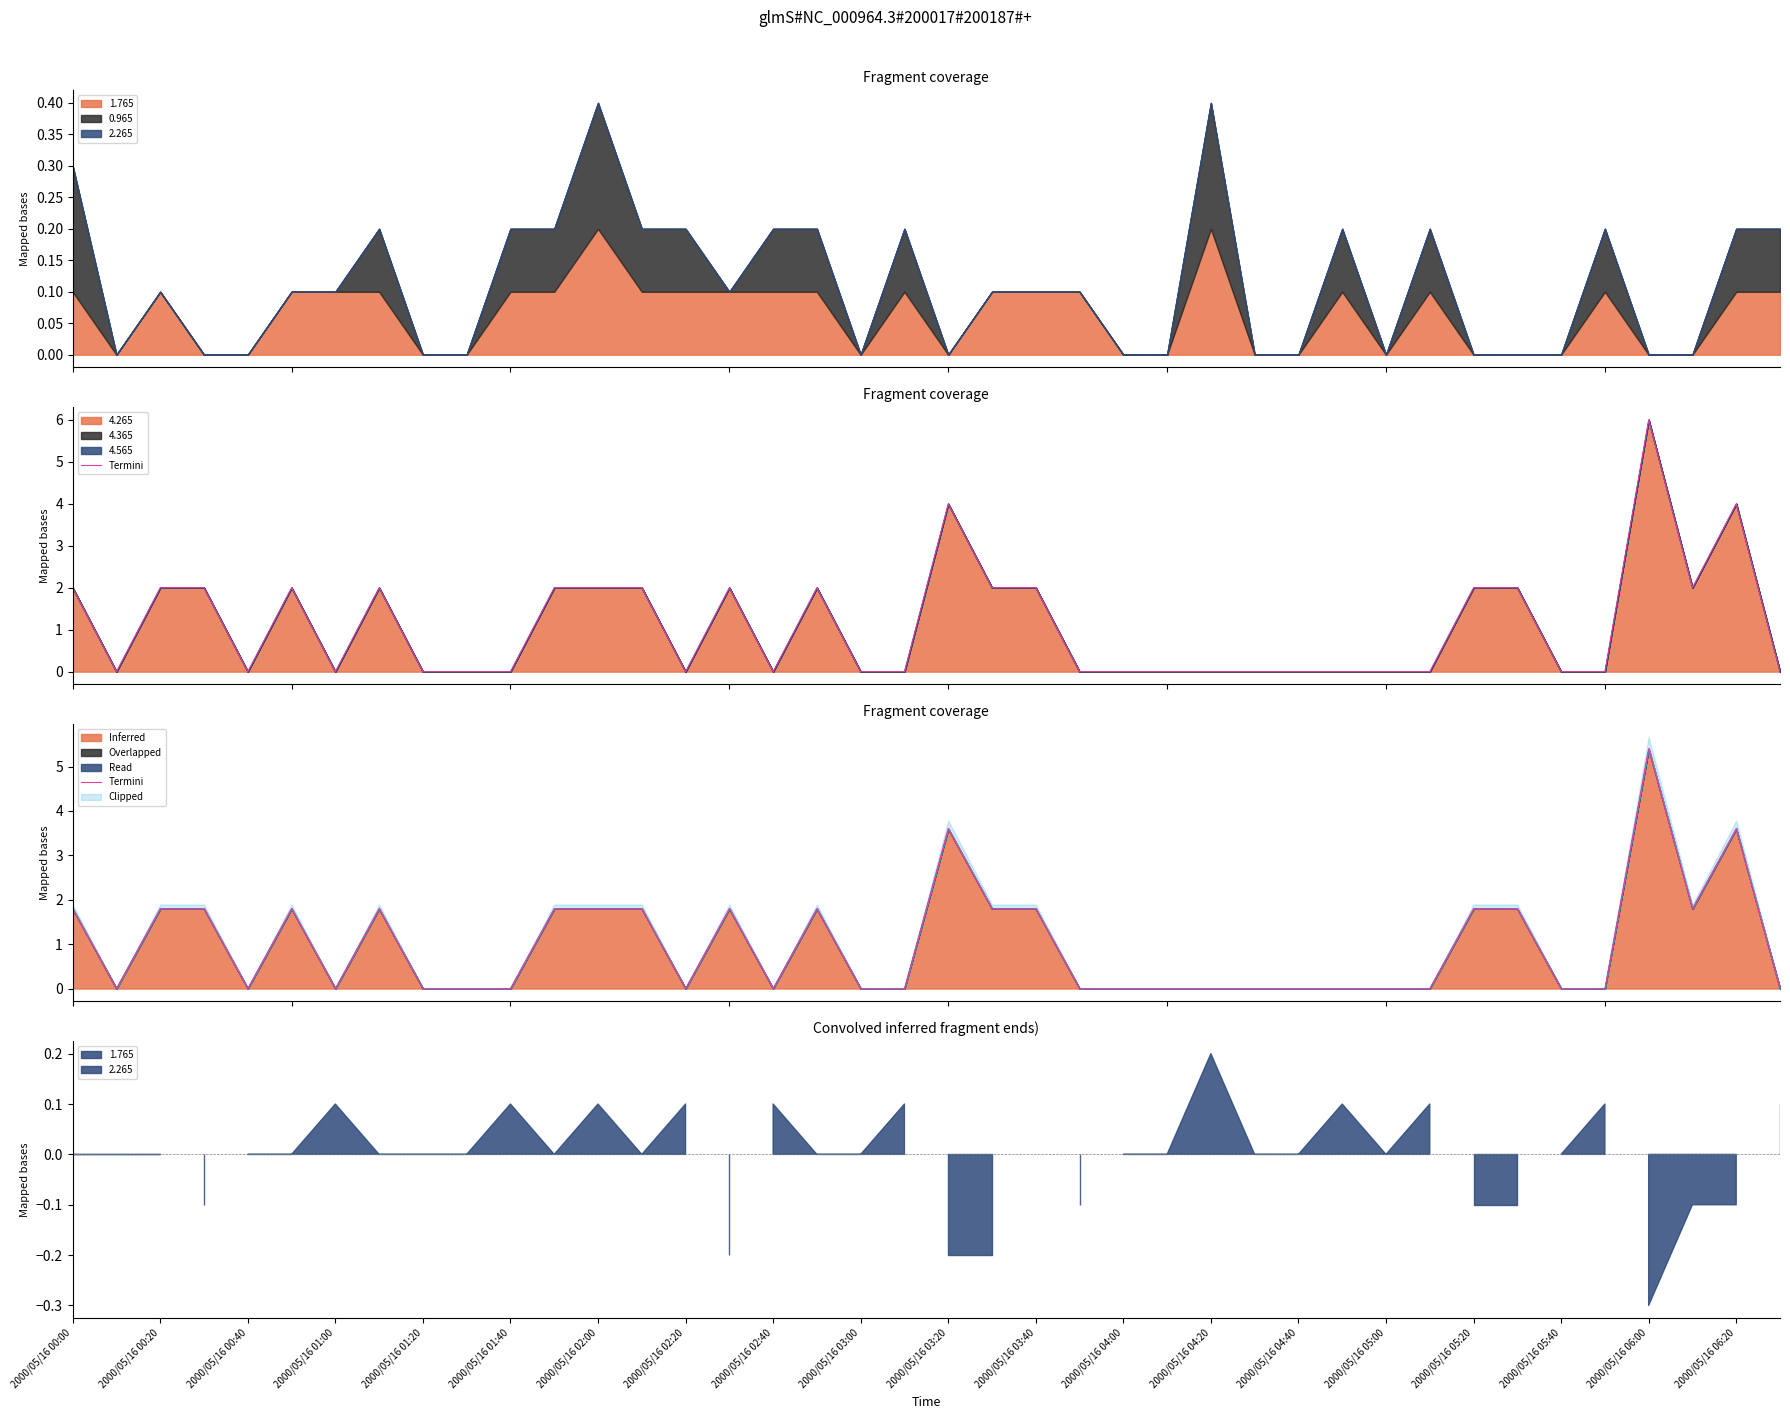

The value at 31 is -2.2. True or false?

False